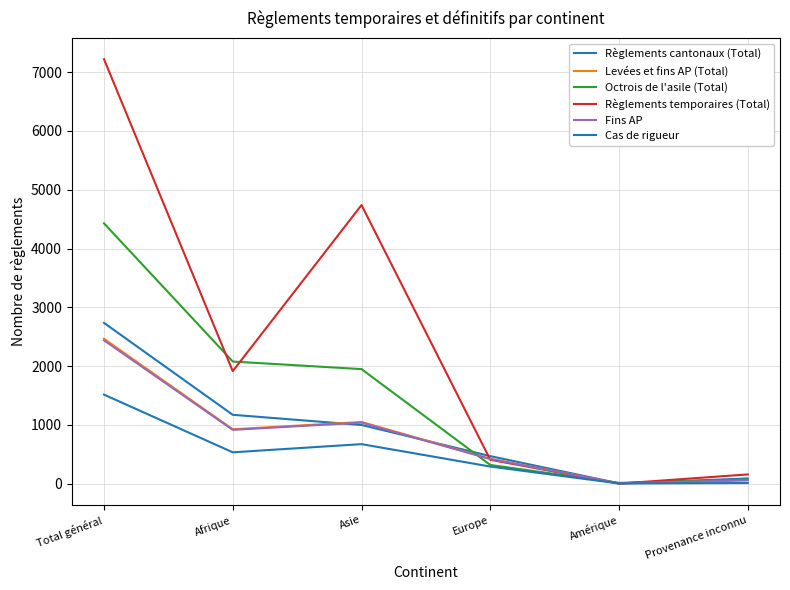

Is this an area chart (filled region under the line)?

No